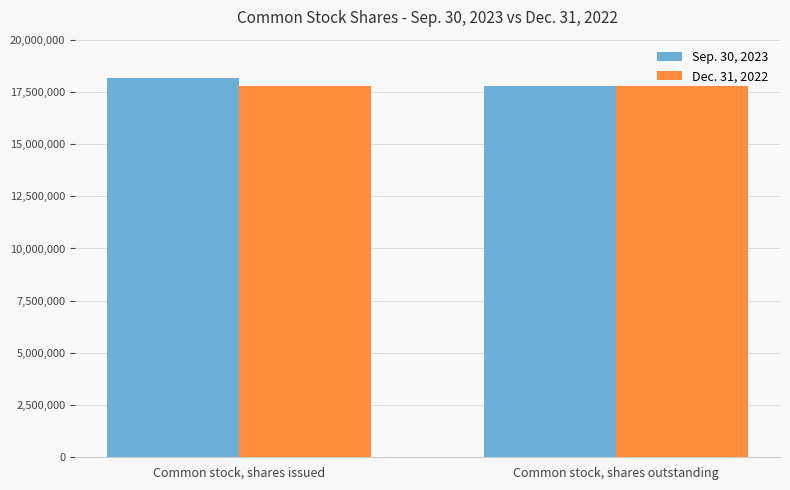

Reading left to right, what are all the values shown in this chart?

Sep. 30, 2023: Common stock, shares issued=18182241	Common stock, shares outstanding=17766936
Dec. 31, 2022: Common stock, shares issued=17766936	Common stock, shares outstanding=17766936